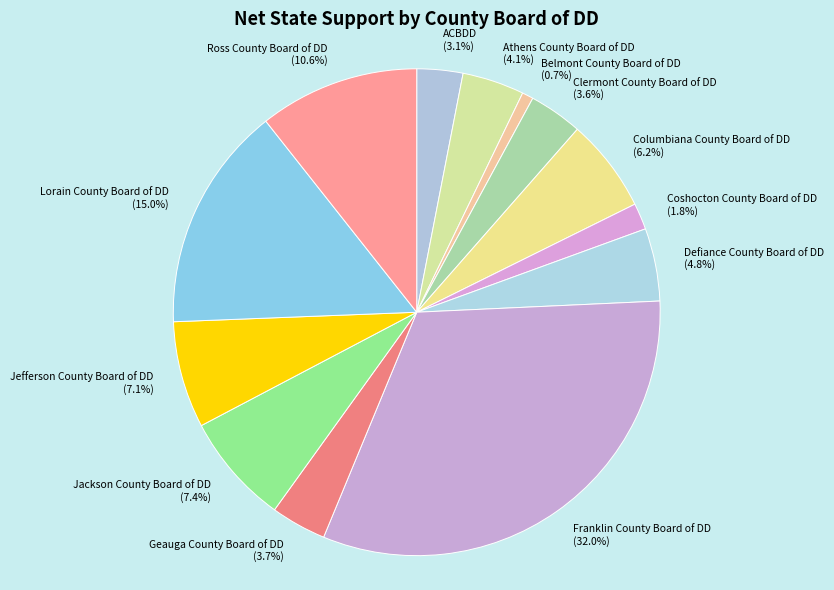

Count the number of slices in the pie.

13